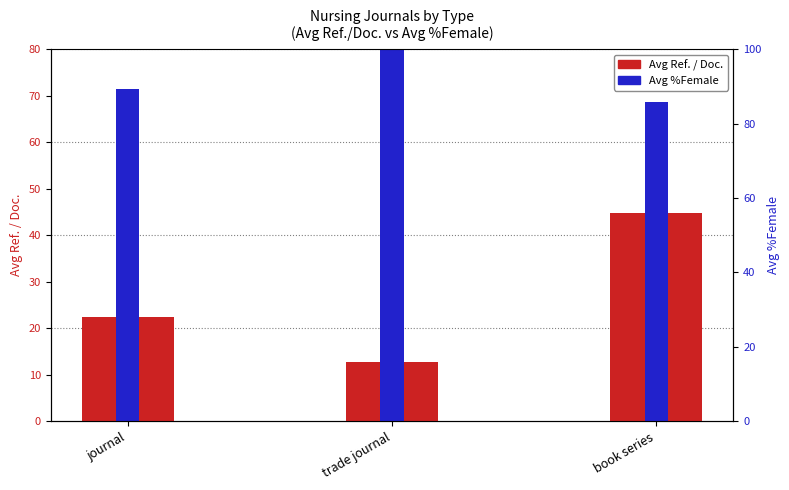

True or false: Avg %Female has a value of 80.2 at trade journal.

True